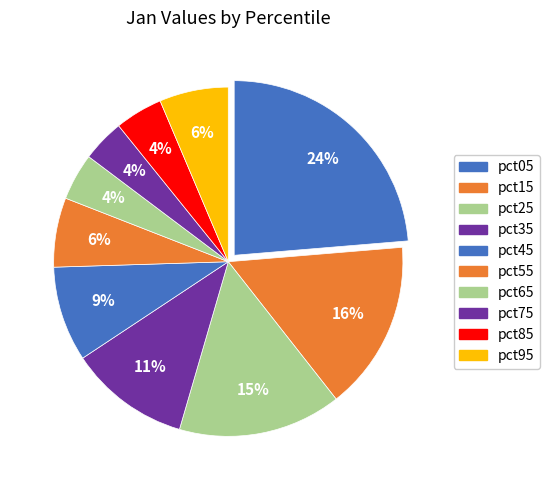

What percentage is the pct25 slice, to the nearest percent?

15%